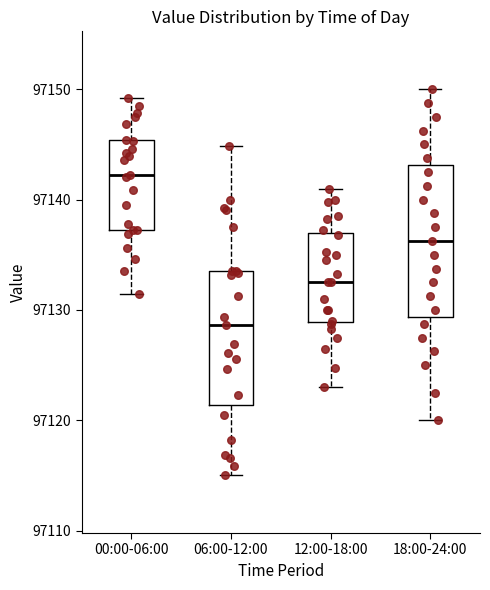

Where does the lower whisker of the box for 12:00-18:00 end on the y-axis? The values are not printed on the chart, so give them approximately, as read against the axis.

97123